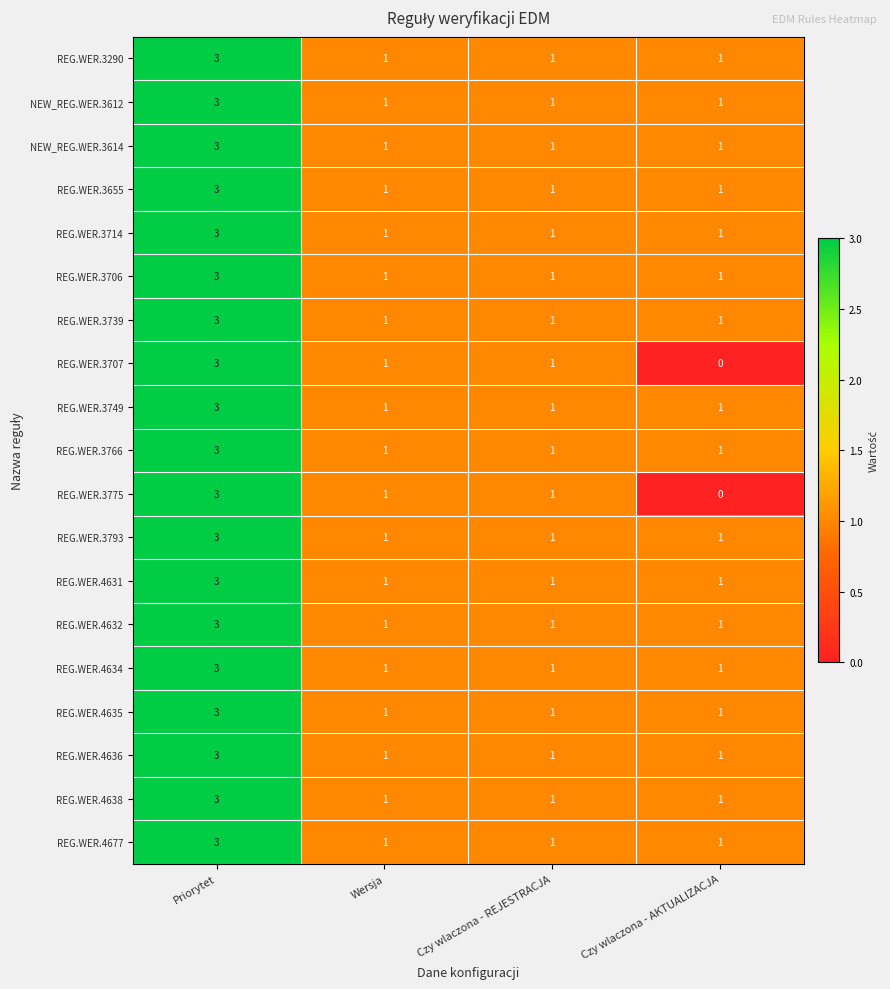

What is the sum of the NEW_REG.WER.3614 values at Czy wlaczona - AKTUALIZACJA and Priorytet?

4